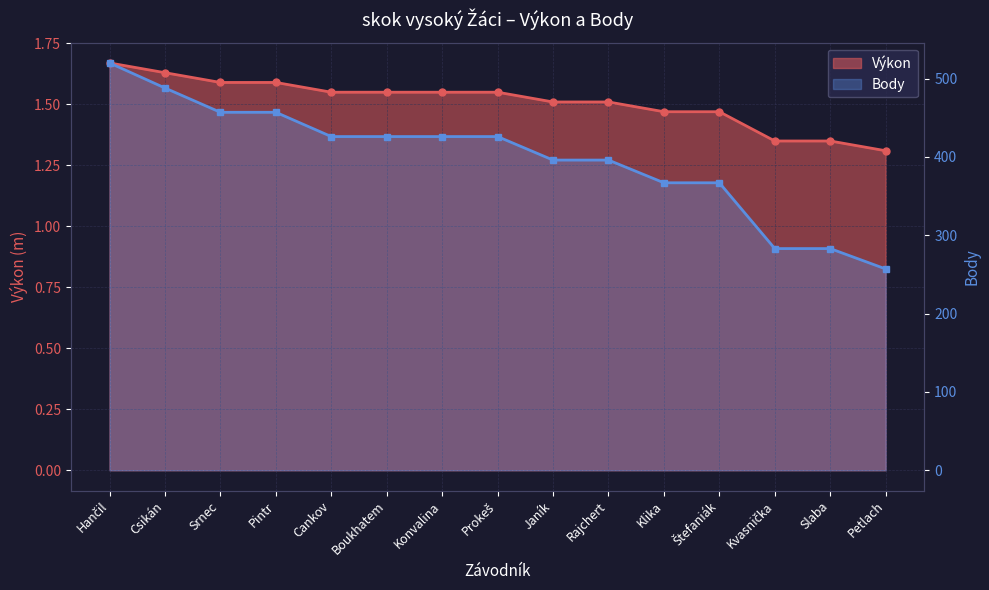

At Rajchert, list the series in order from smallest to largest.

Výkon, Body